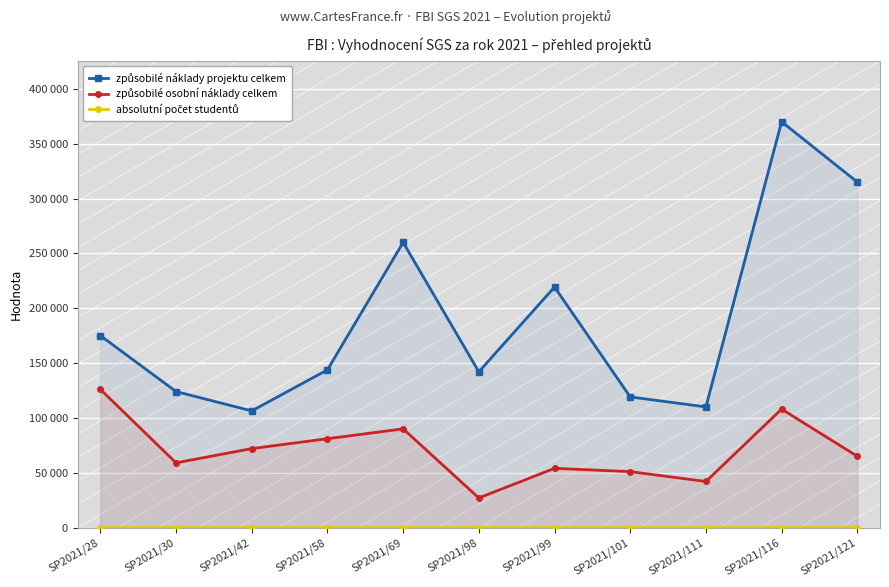

In způsobilé náklady projektu celkem, how many points are lower than both neighbors (excluding endpoints)?

3